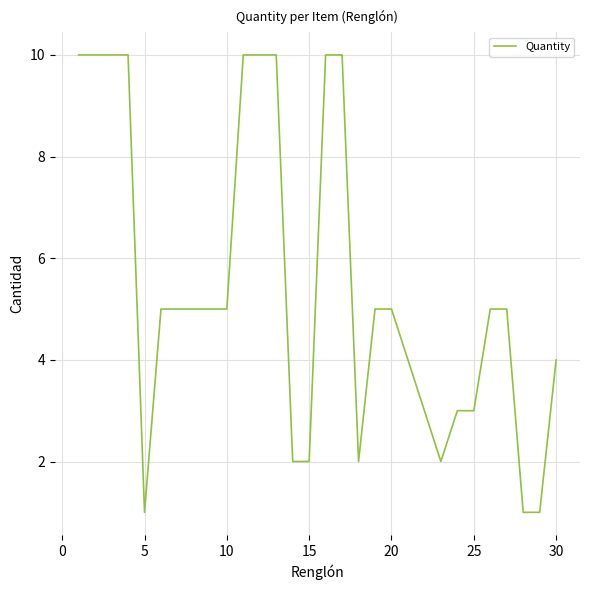

What is the difference between the maximum and minimum values?

9